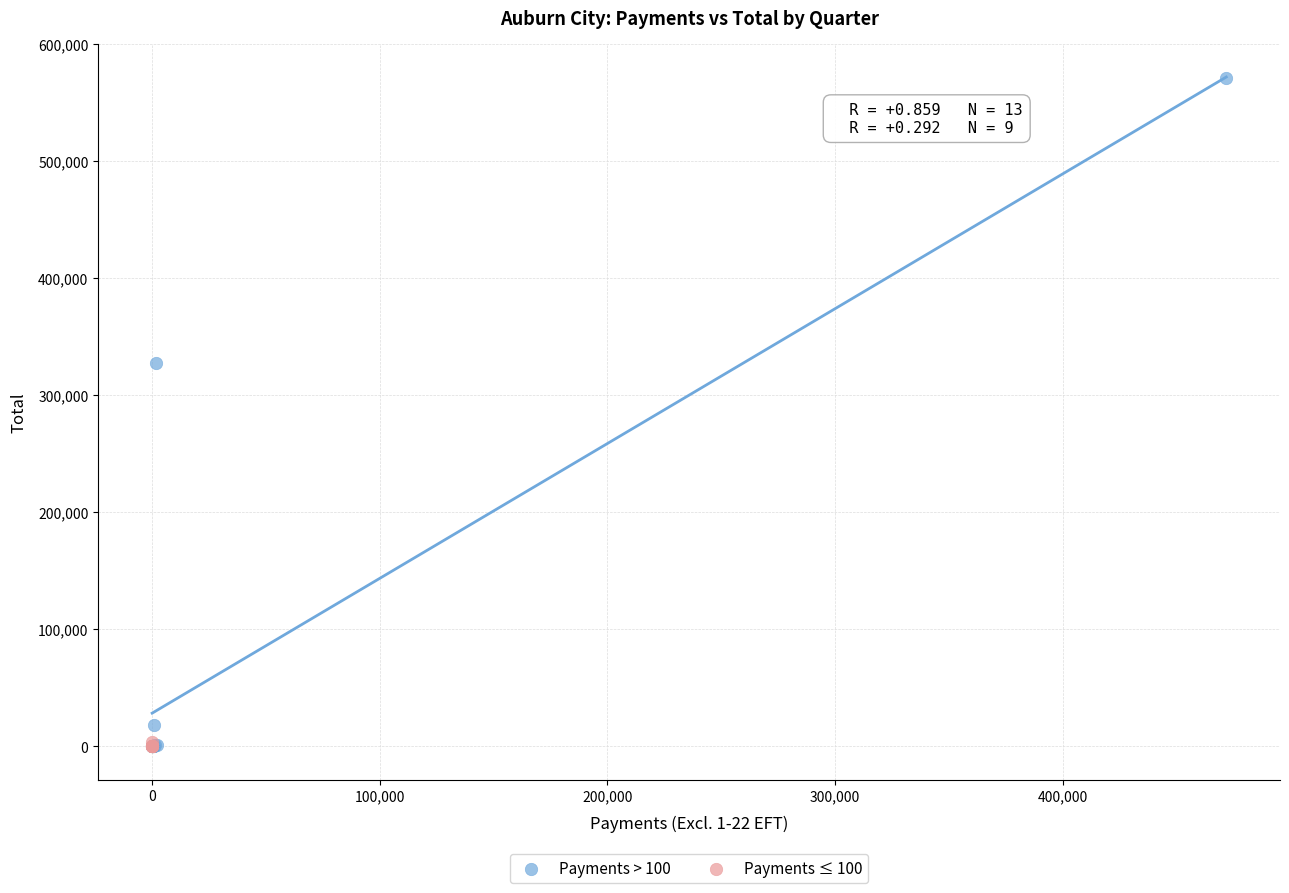

Which series contains the highest Y value?

Payments > 100